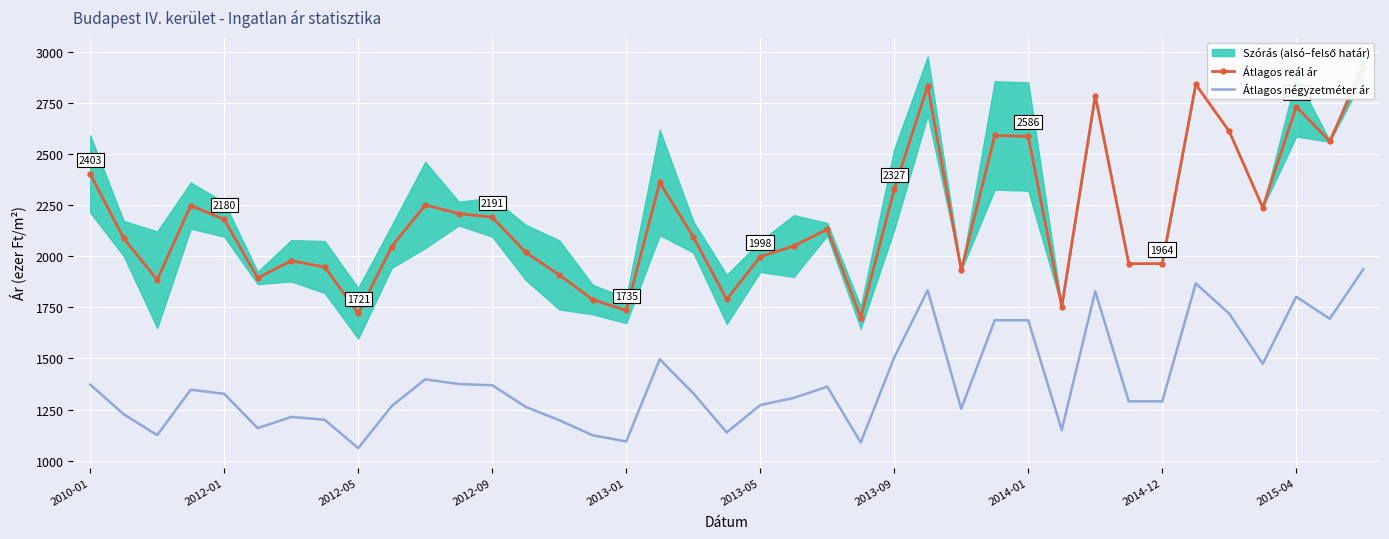

Which has a higher value, 26 or 30?

30